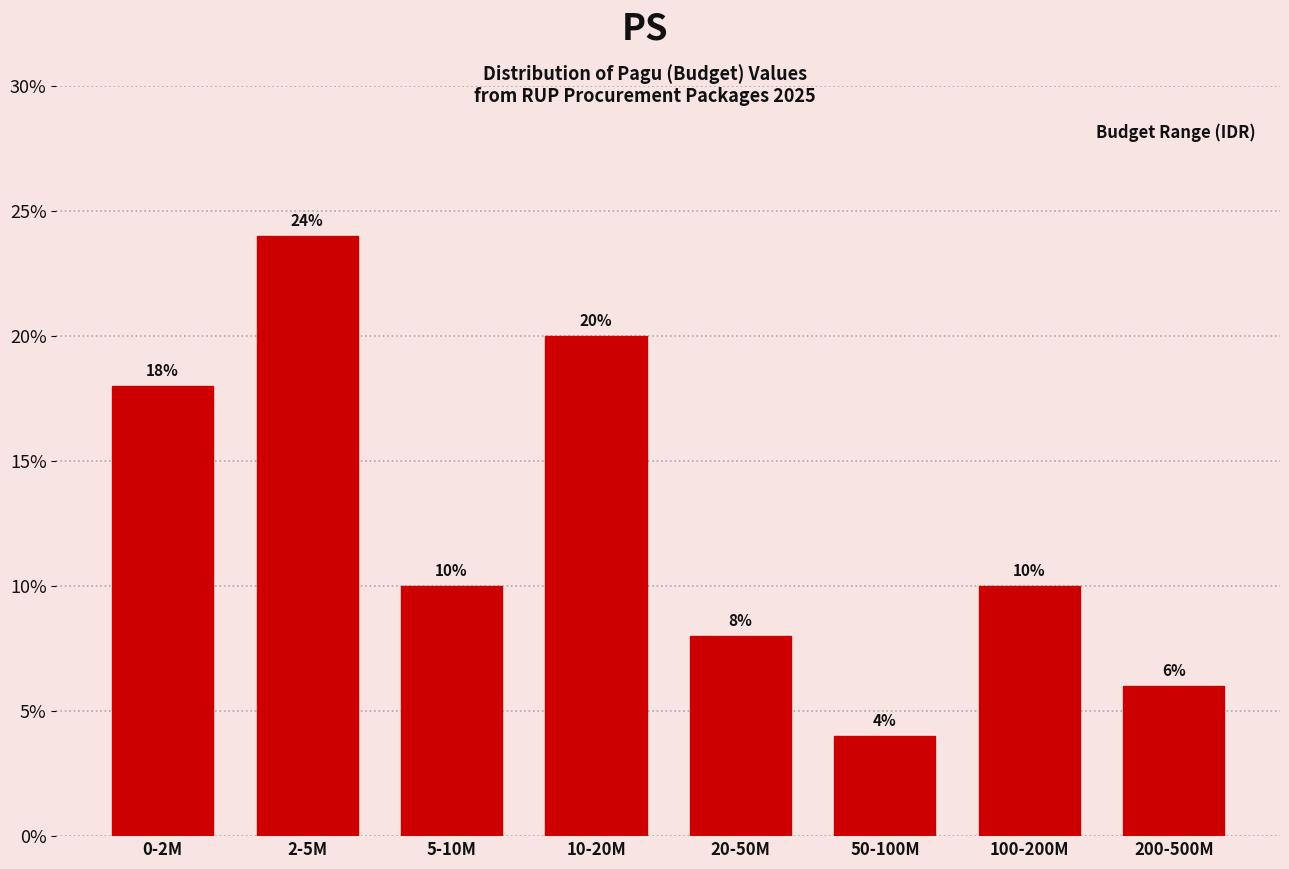

Reading right to left, what are all the values shown in this chart?

200-500M=6	100-200M=10	50-100M=4	20-50M=8	10-20M=20	5-10M=10	2-5M=24	0-2M=18